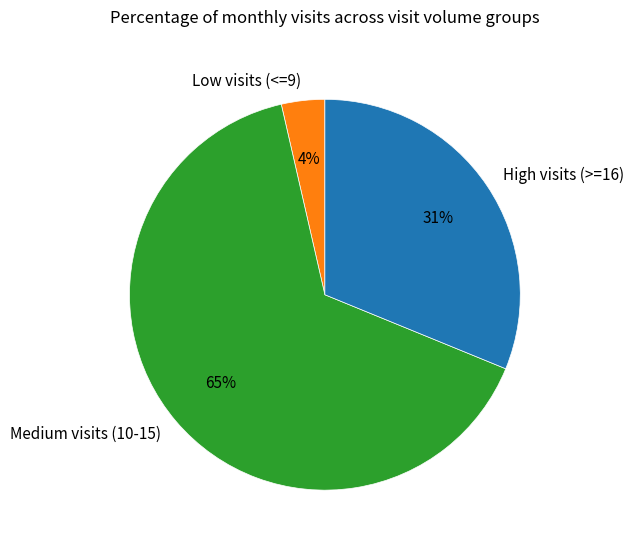

How many slices are in this pie chart?

3